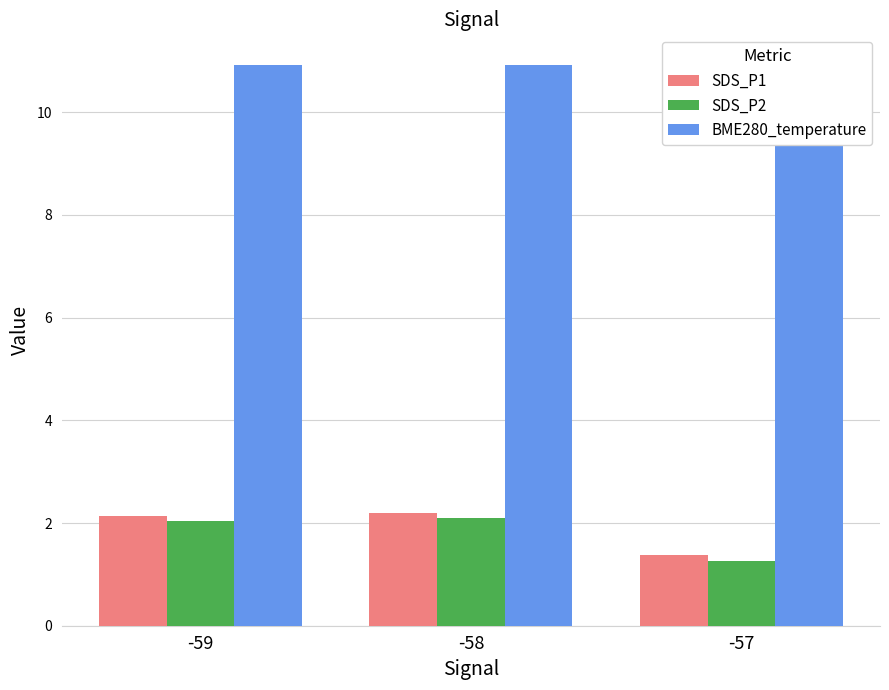

Where is SDS_P1 nearest to the value 1?

-57